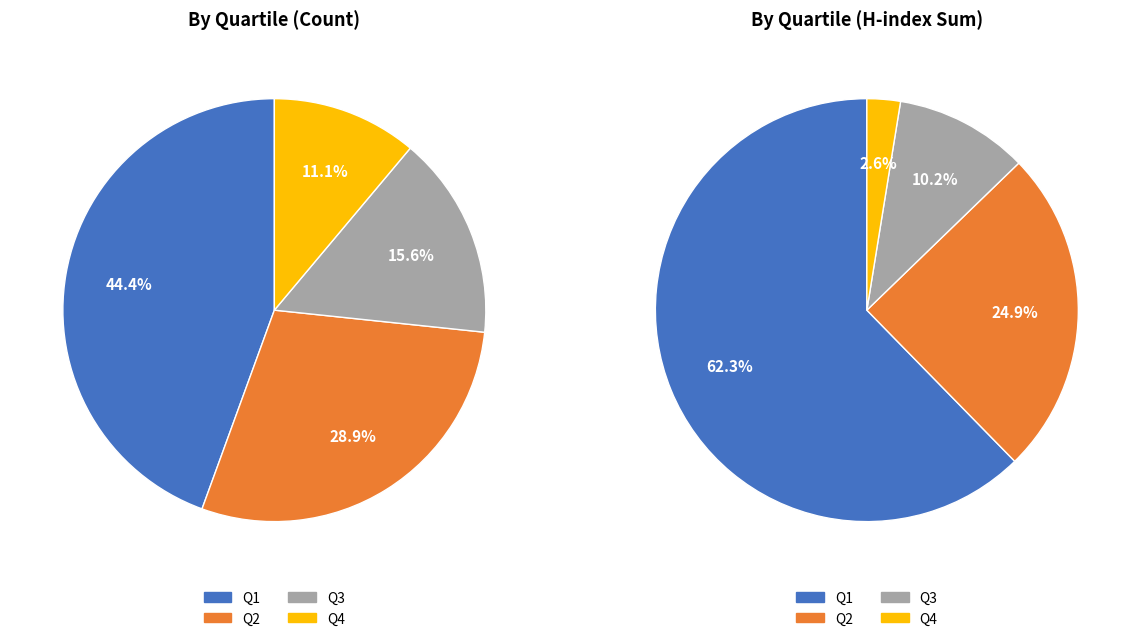

What percentage is NOT represented by Q2?

71.1%